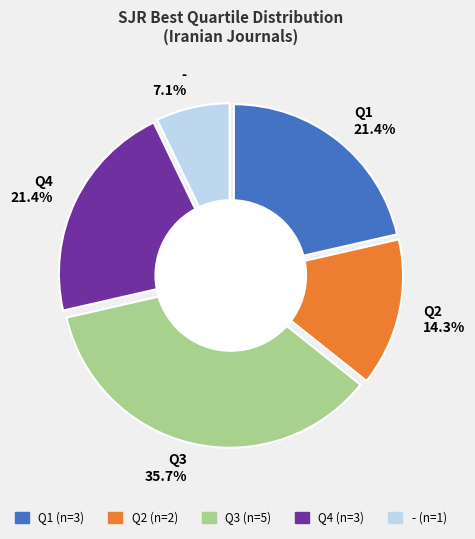

To the nearest percent, what percentage of the pie is Q4?

21%